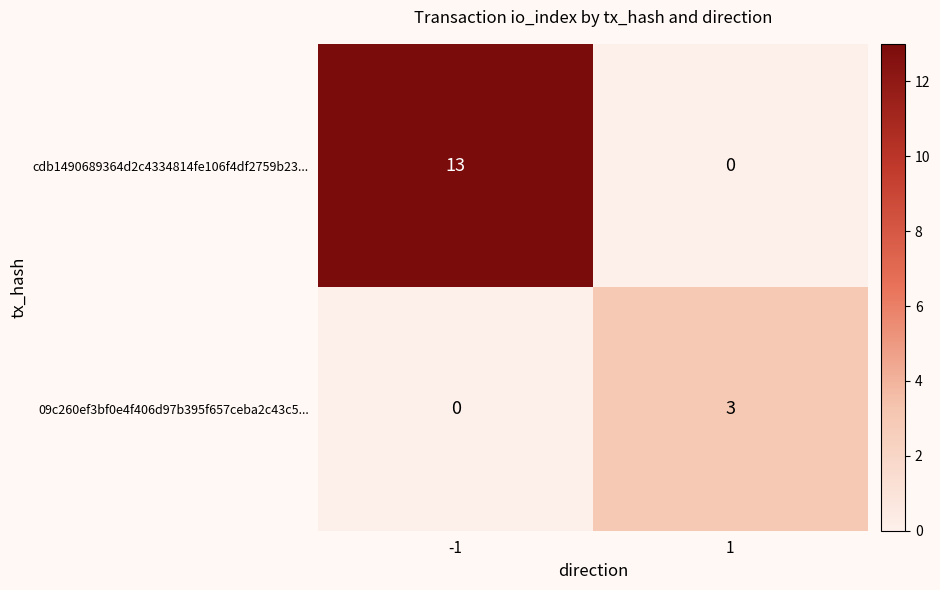

Reading left to right, extract all data points from this chart.

cdb1490689364d2c4334814fe106f4df2759b23...: 13	0
09c260ef3bf0e4f406d97b395f657ceba2c43c5...: 0	3